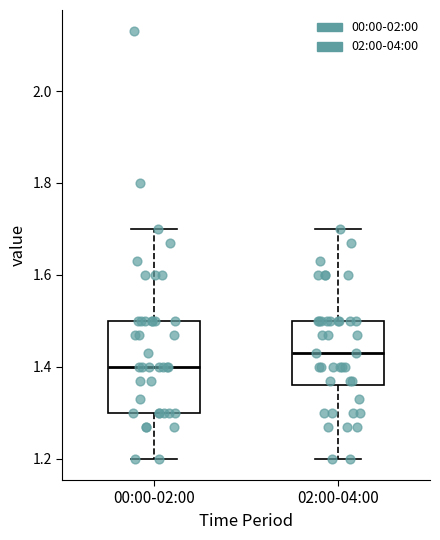

Reading left to right, transcribe this box plot: for each box, give where its median line is, the range the box spans, and where its two whiskers end, as read against the y-axis. The values are not printed on the chart, so give them approximately, as read against the axis.

00:00-02:00: median 1.40, box 1.30 to 1.50, whiskers 1.20 to 1.70
02:00-04:00: median 1.44, box 1.36 to 1.50, whiskers 1.20 to 1.70